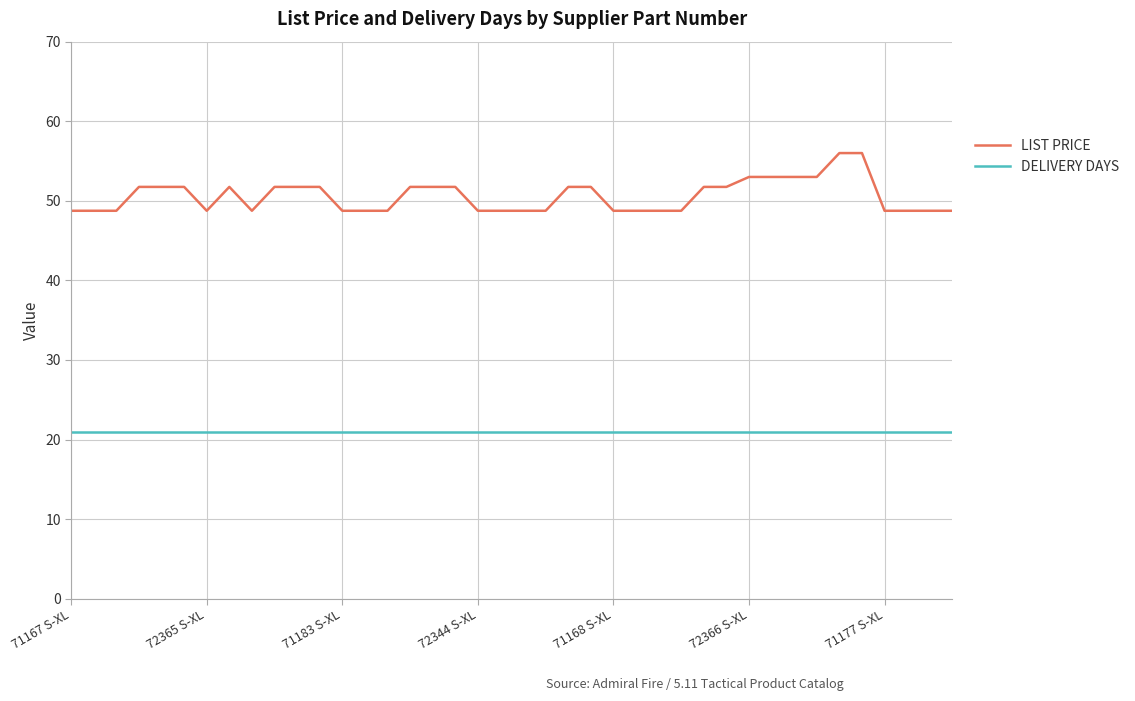

True or false: DELIVERY DAYS and LIST PRICE intersect in this chart.

False